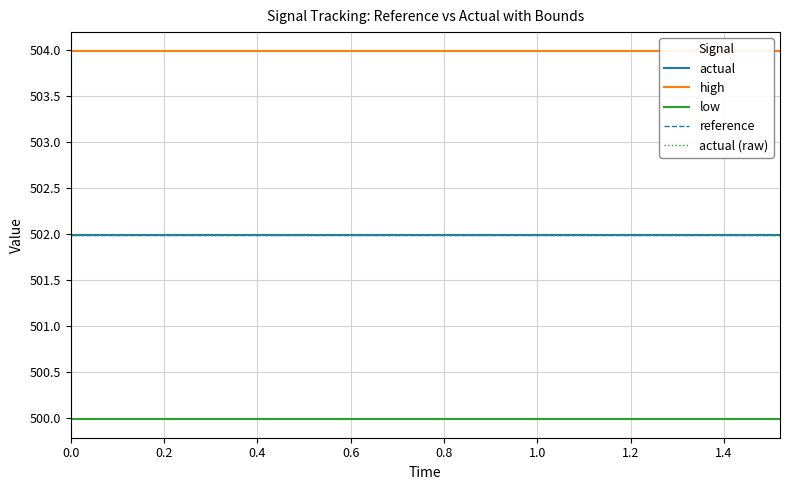

List the series in order of their peak value, lowest first.

low, actual, reference, actual (raw), high